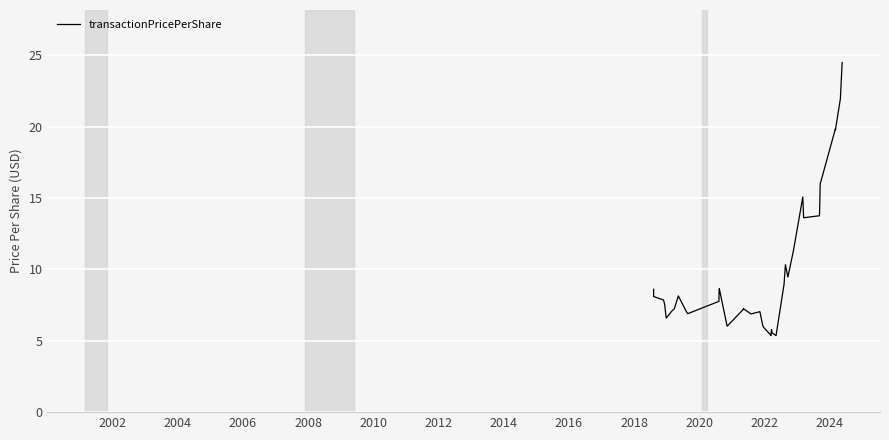

Is it true that the value at 21 is 10.5?

False